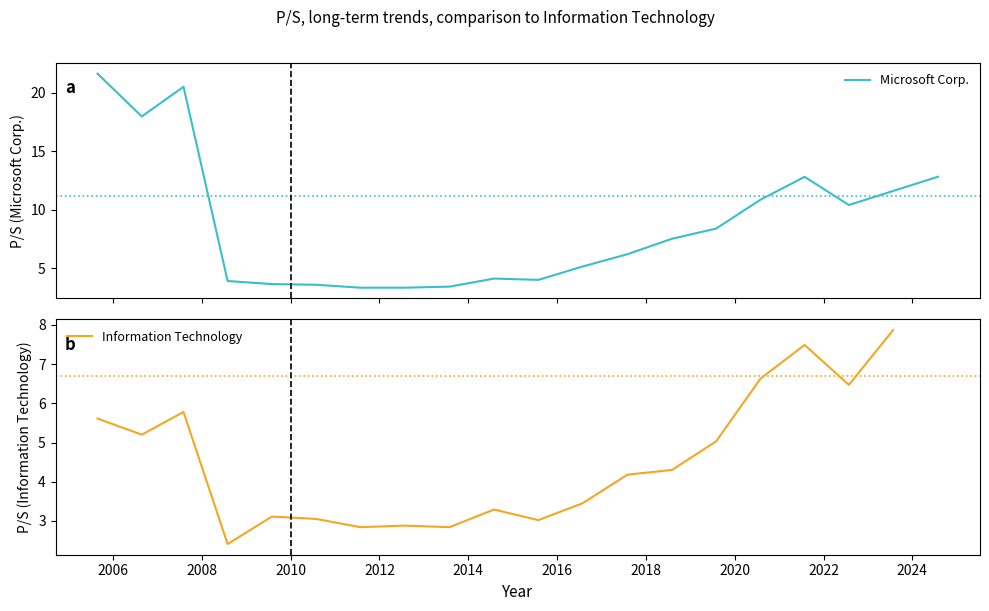

What is the greatest value displayed?

21.6